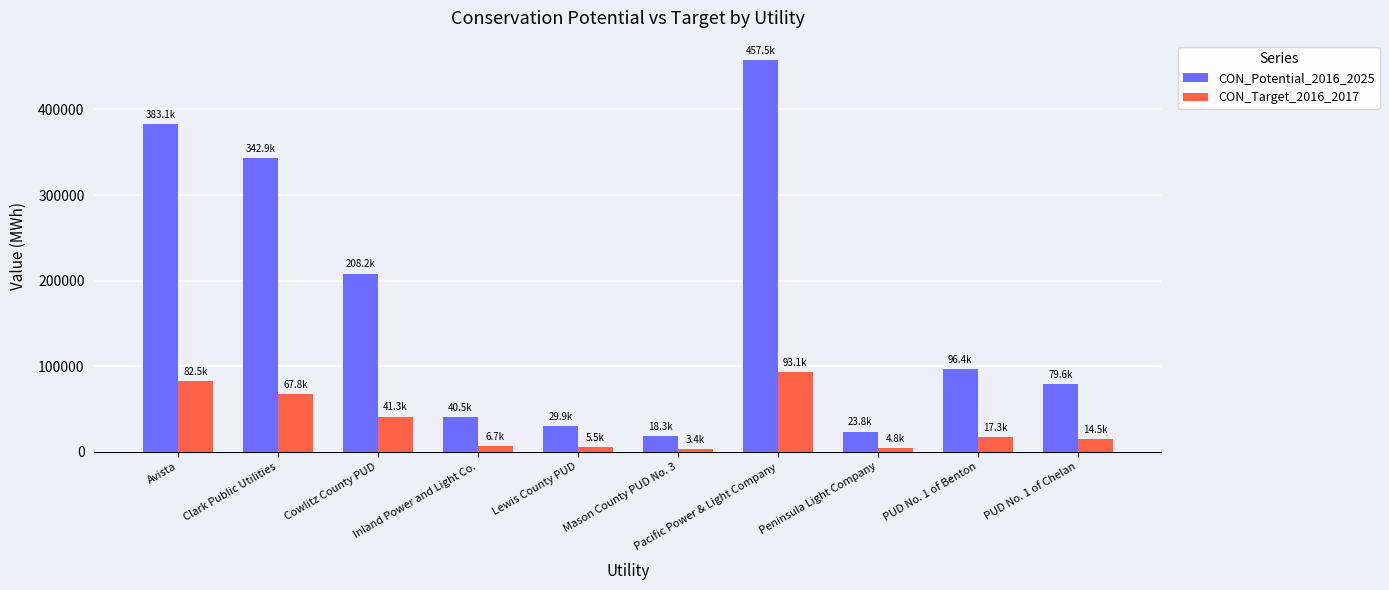

Read the CON_Target_2016_2017 value at Avista.

82477.0